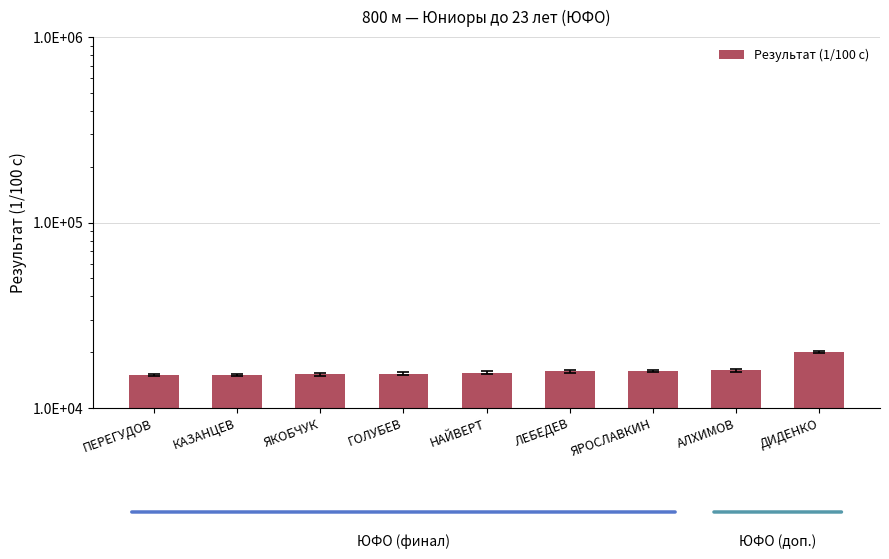

Does the chart contain stacked bars?

No